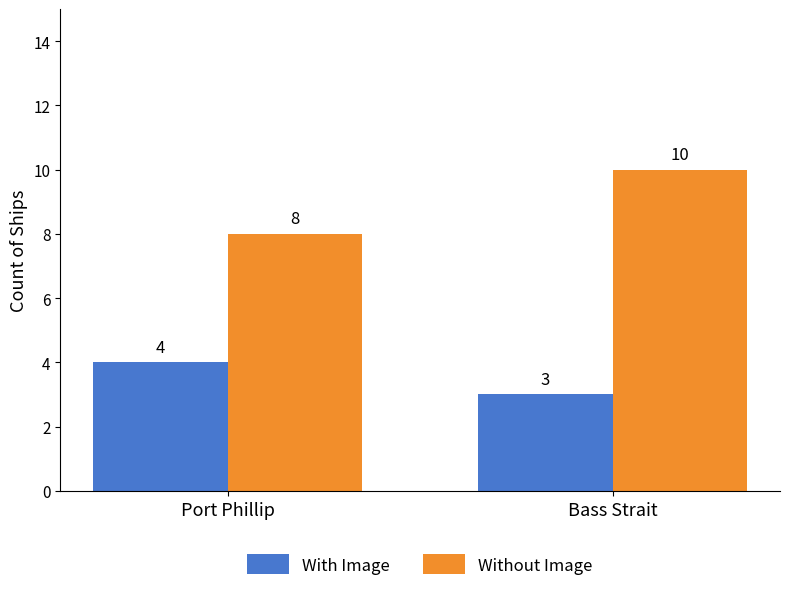

Reading left to right, what are all the values shown in this chart?

With Image: 4	3
Without Image: 8	10